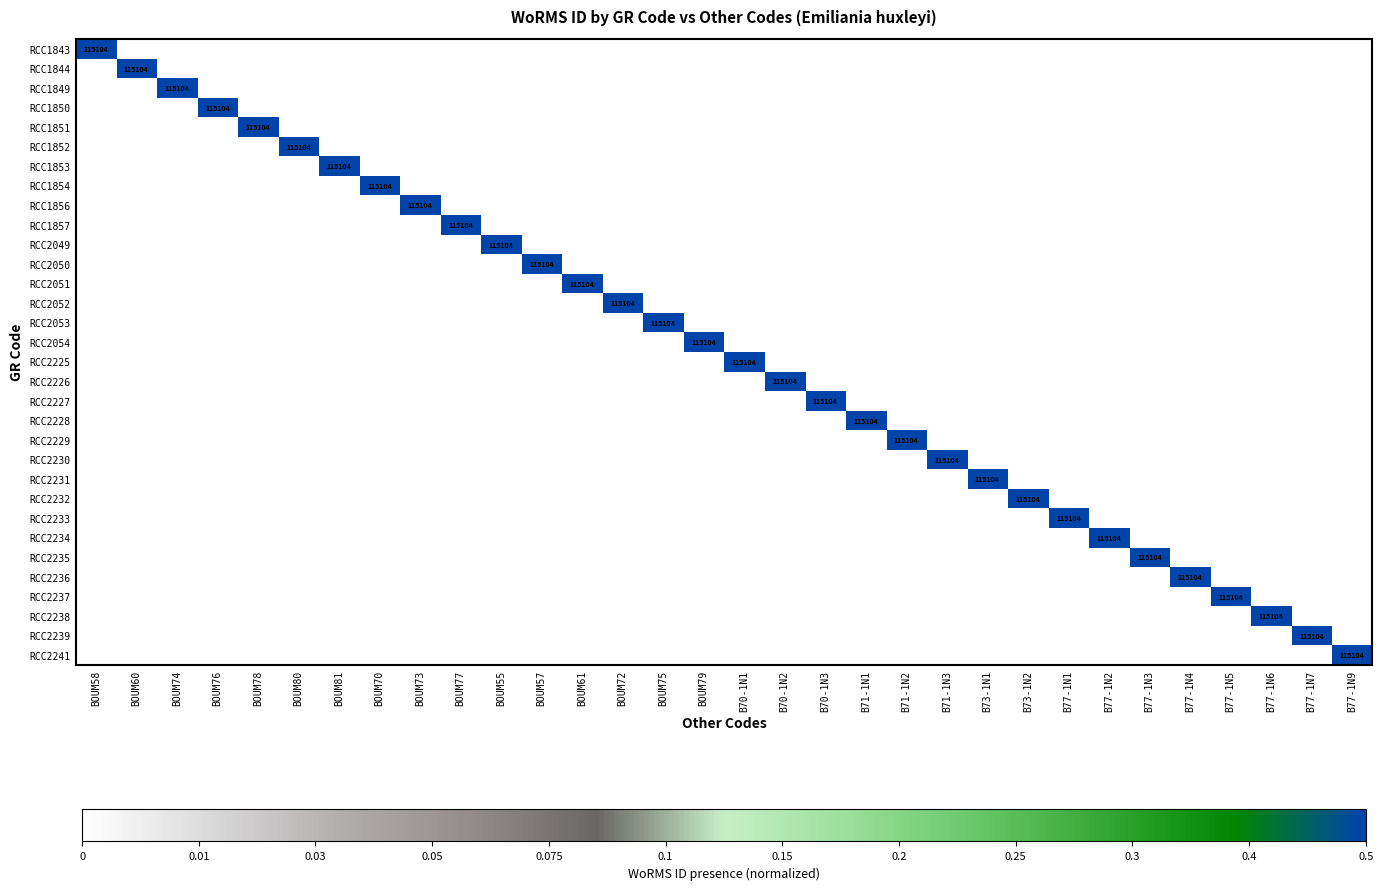

Is it true that RCC2233 equals 115104 at B77-1N1?

True